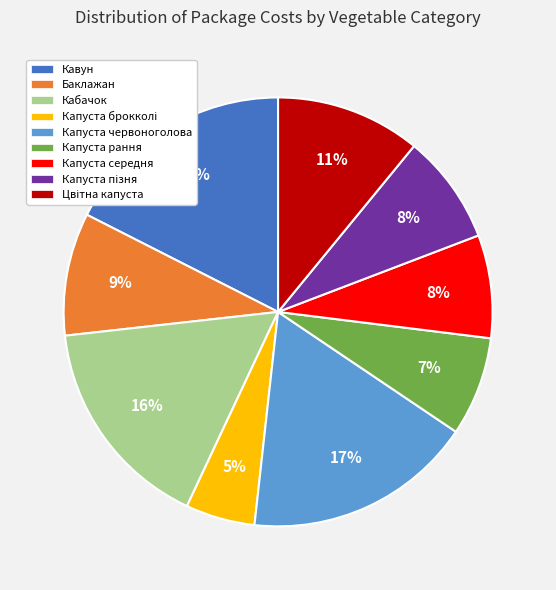

Do Кабачок and Капуста середня together represent more than half of the pie?

No